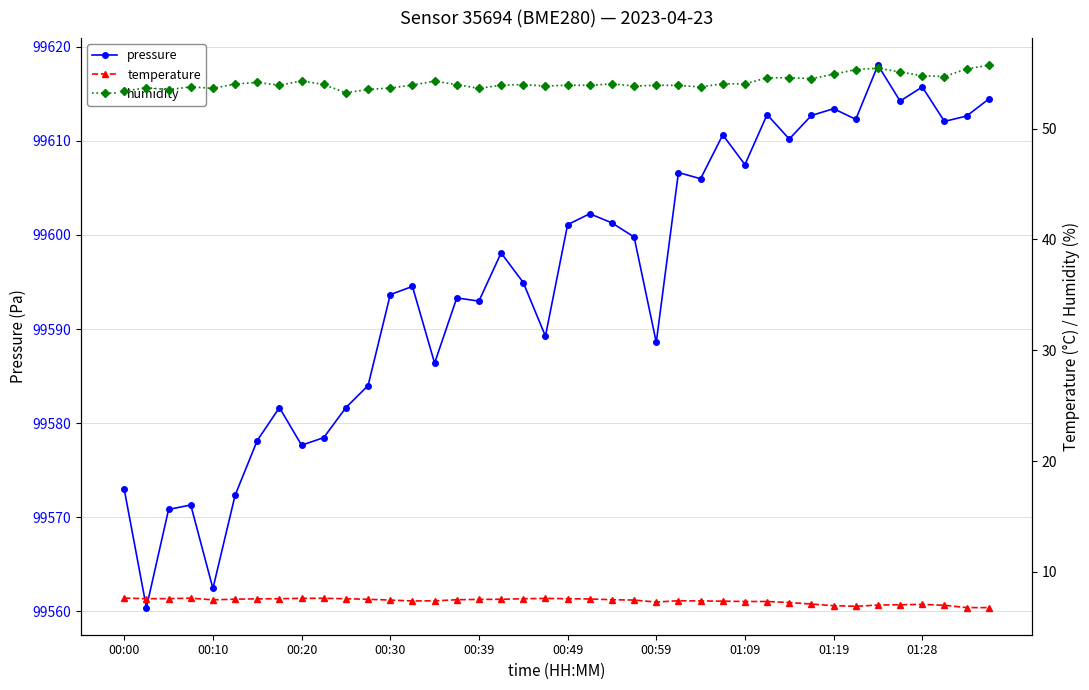

The pressure series shows 38494.5 at 00:00. True or false?

False